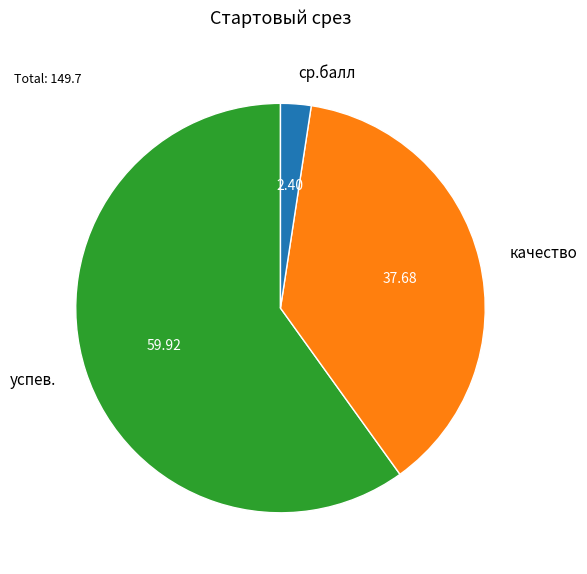

Combined, do ср.балл and успев. account for over 50%?

Yes